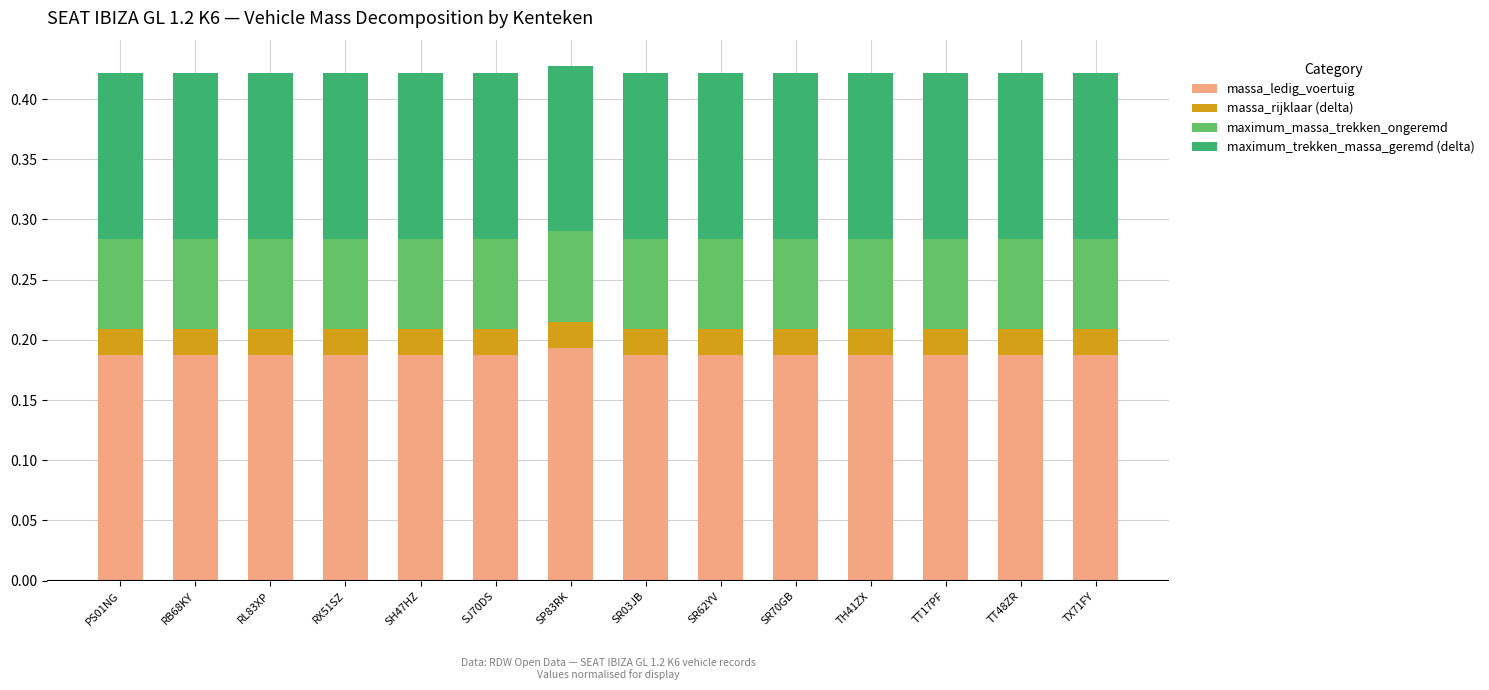

How many series are shown in this chart?

4